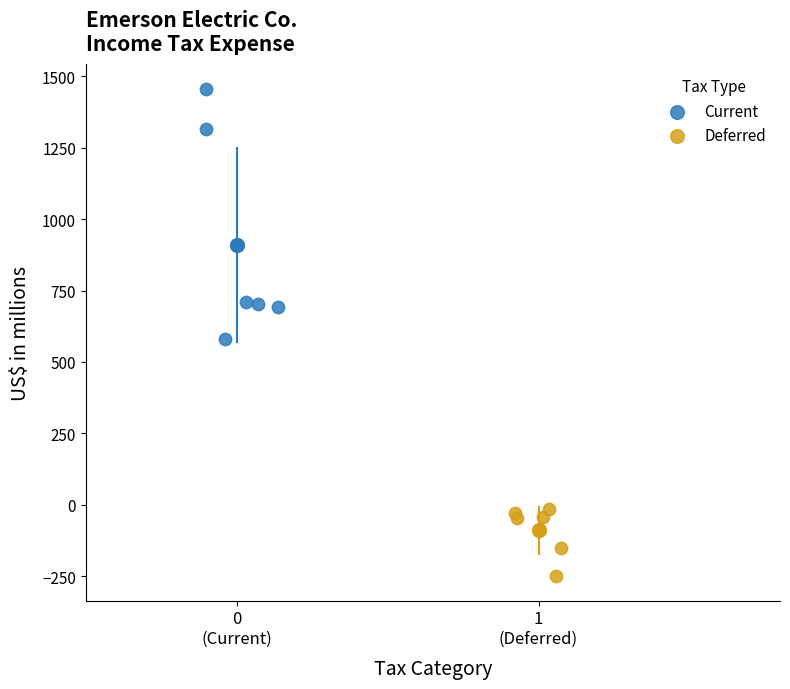

Which series has the widest spread of Y values?

Current